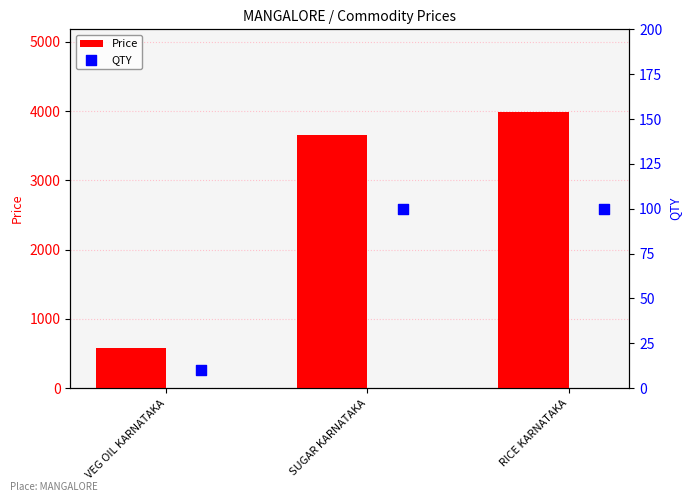

Which series has the largest total across all categories?

Price